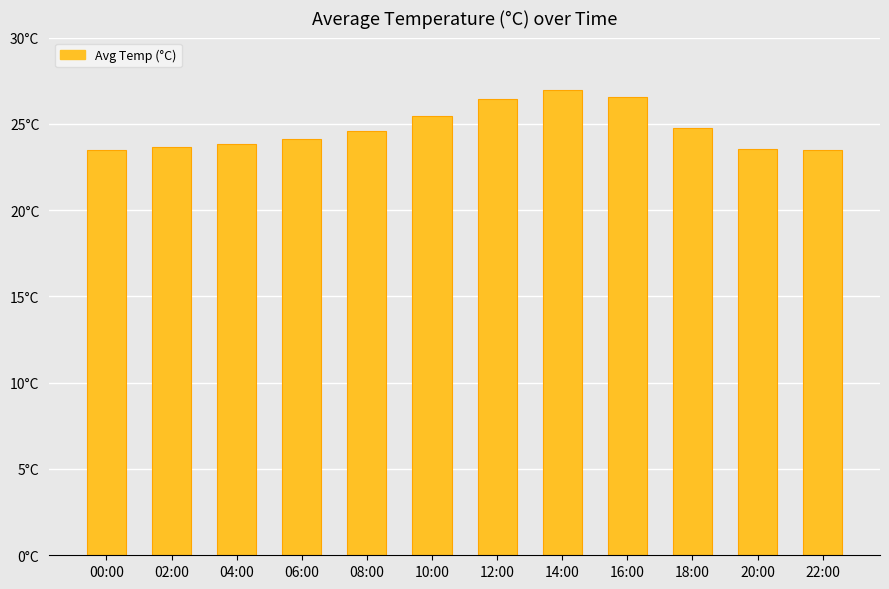

Reading right to left, transcribe all the data shown in this chart.

23.5	23.5	24.8	26.6	27.0	26.4	25.4	24.6	24.1	23.8	23.7	23.5